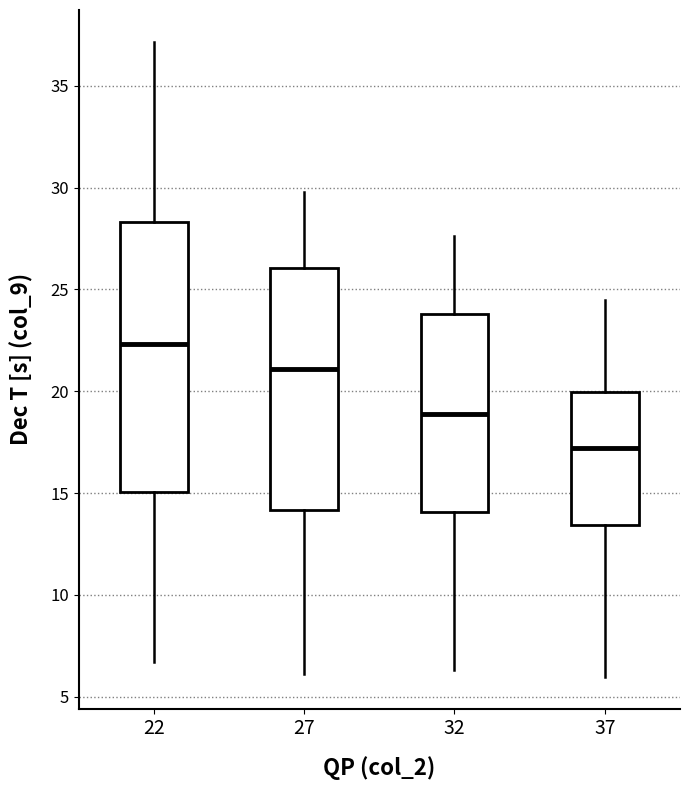

Which box is the tallest, from its lower edge to its upper edge?

22